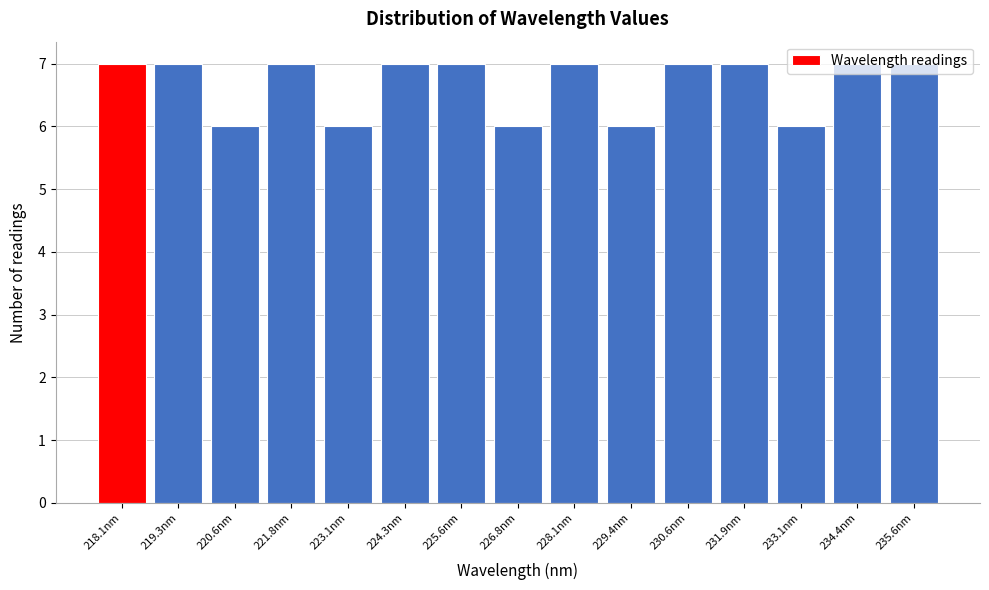

What is the average value?

7